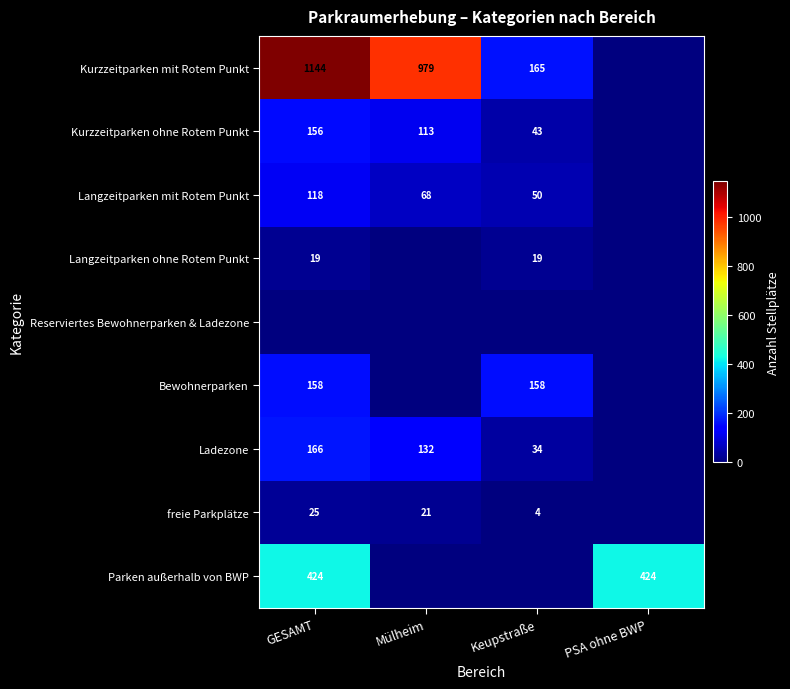

Is the value of Langzeitparken mit Rotem Punkt at GESAMT greater than the value of freie Parkplätze at Keupstraße?

Yes